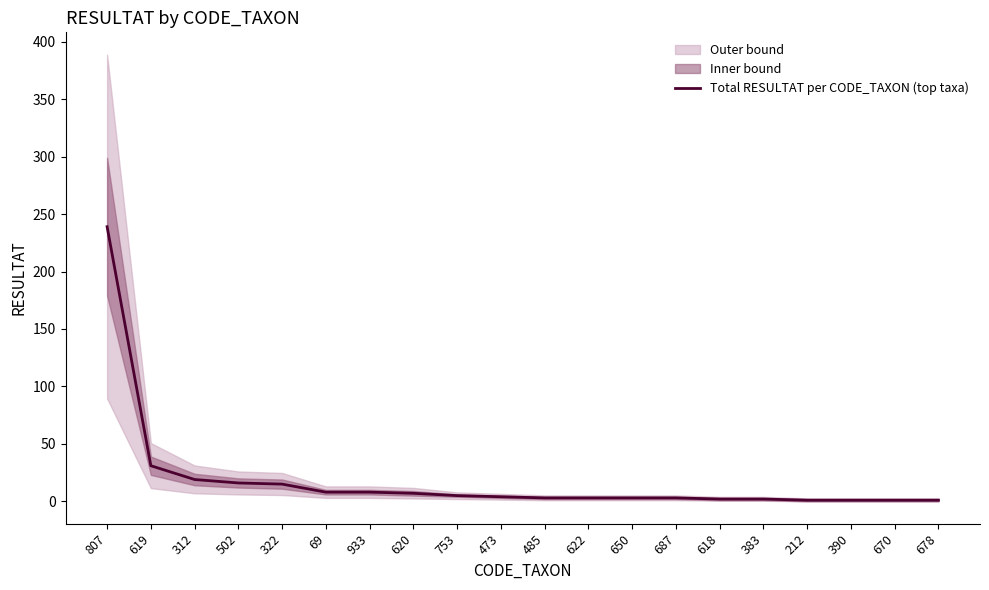

Rank the categories by value from highest to lowest.

807, 619, 312, 502, 322, 69, 933, 620, 753, 473, 485, 622, 650, 687, 618, 383, 212, 390, 670, 678